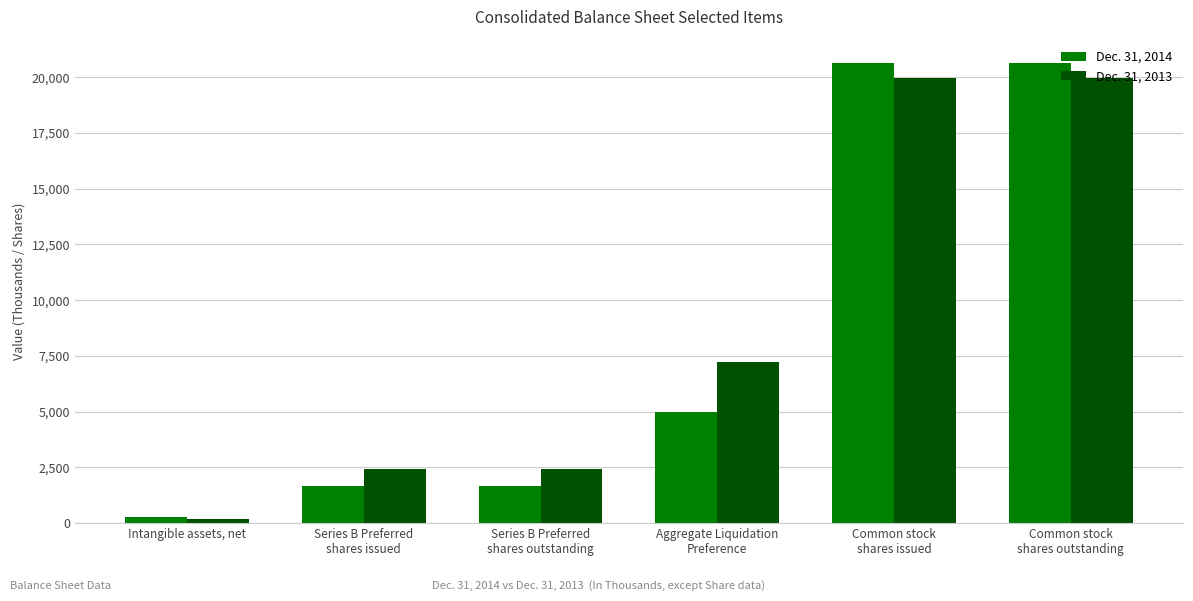

At how many categories does at least one series exceed 13227?

2